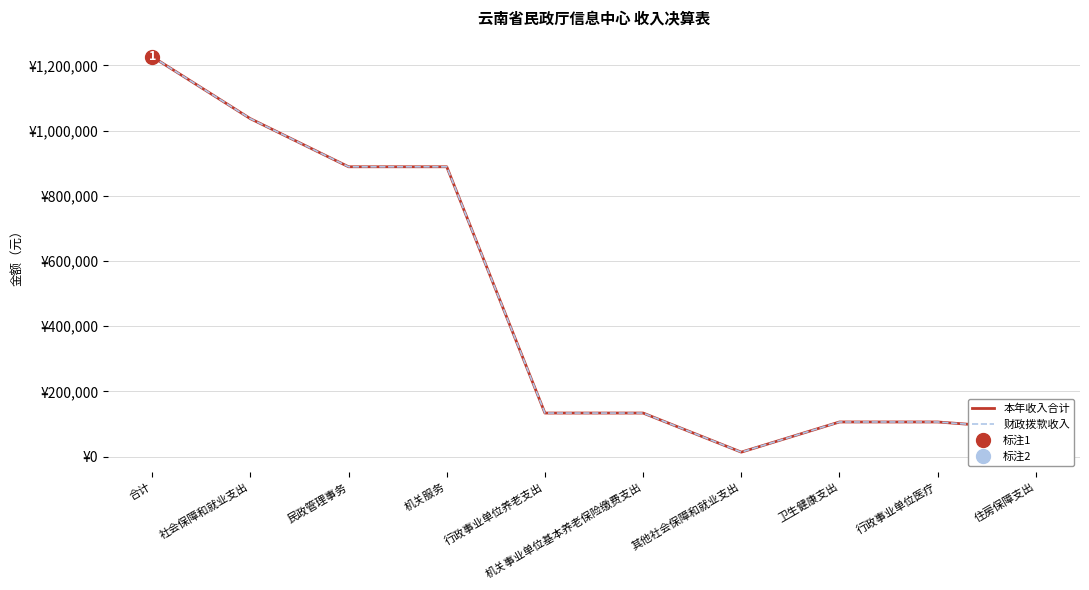

What is the difference between the maximum and minimum values in the 本年收入合计 series?

1213116.0